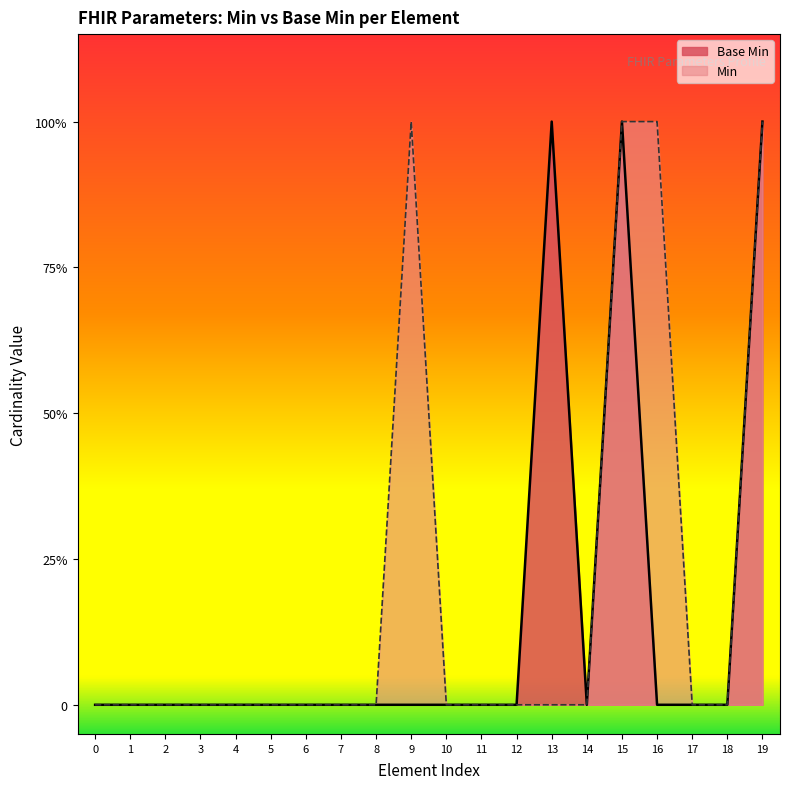

What are all the series names shown in the legend?

Base Min, Min